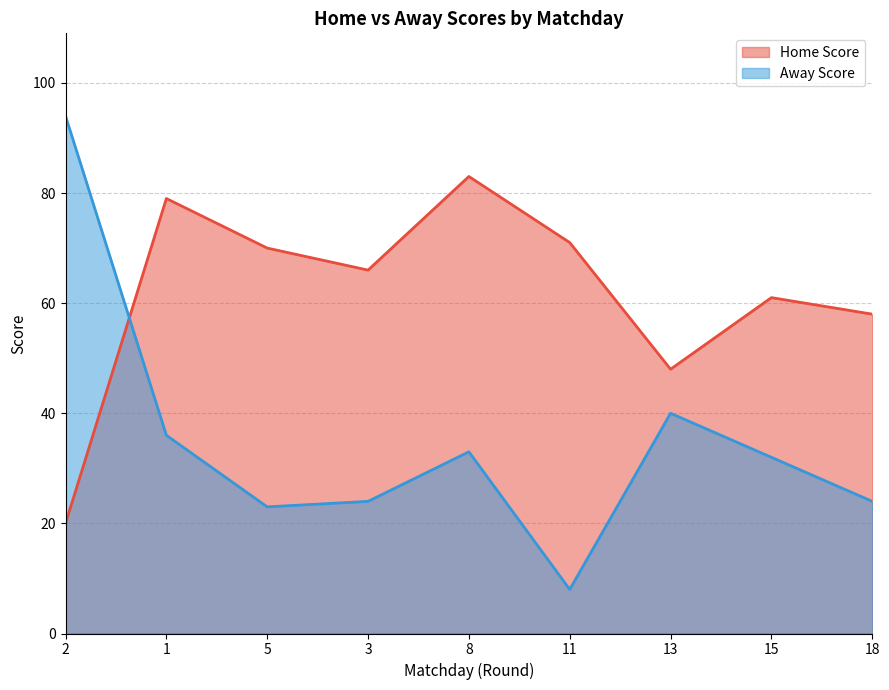

What is the average value of the Home Score series?

62